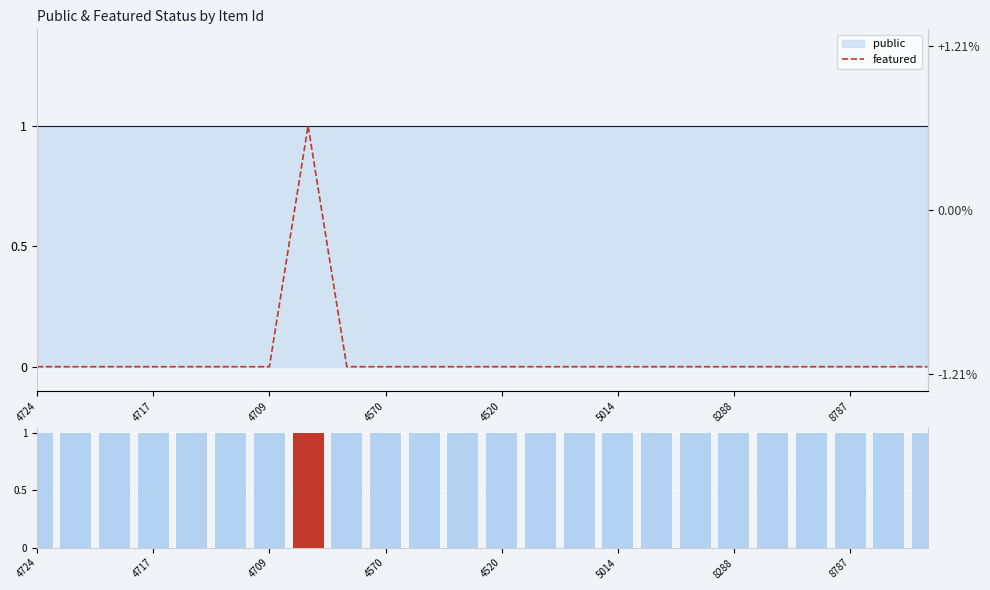

The value of featured at 14 is 0. True or false?

True